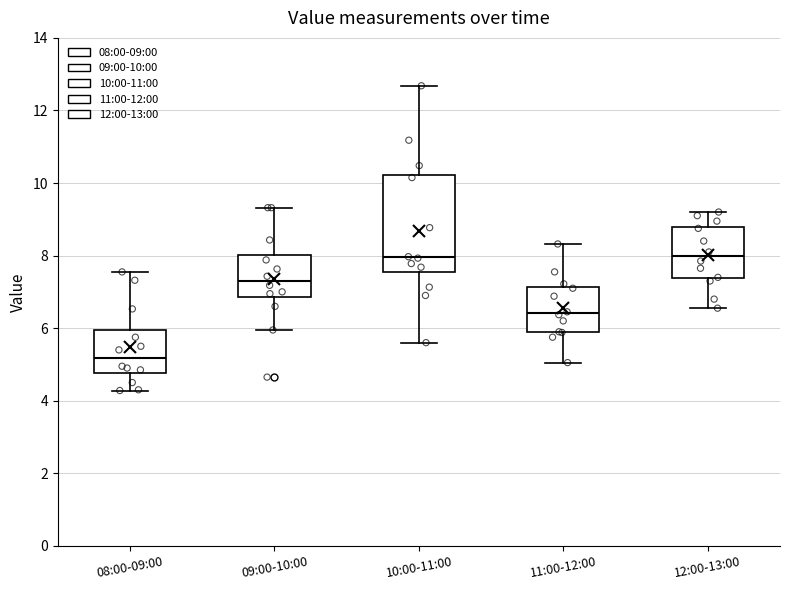

Reading left to right, read every box against the y-axis: the position of its median line, the range the box covers, and the ends of its whiskers. The values are not printed on the chart, so give them approximately, as read against the axis.

08:00-09:00: median 5.2, box 4.8 to 6.0, whiskers 4.2 to 7.6
09:00-10:00: median 7.4, box 6.8 to 8.0, whiskers 6.0 to 9.4
10:00-11:00: median 8.0, box 7.6 to 10.2, whiskers 5.6 to 12.6
11:00-12:00: median 6.4, box 5.8 to 7.2, whiskers 5.0 to 8.4
12:00-13:00: median 8.0, box 7.4 to 8.8, whiskers 6.6 to 9.2